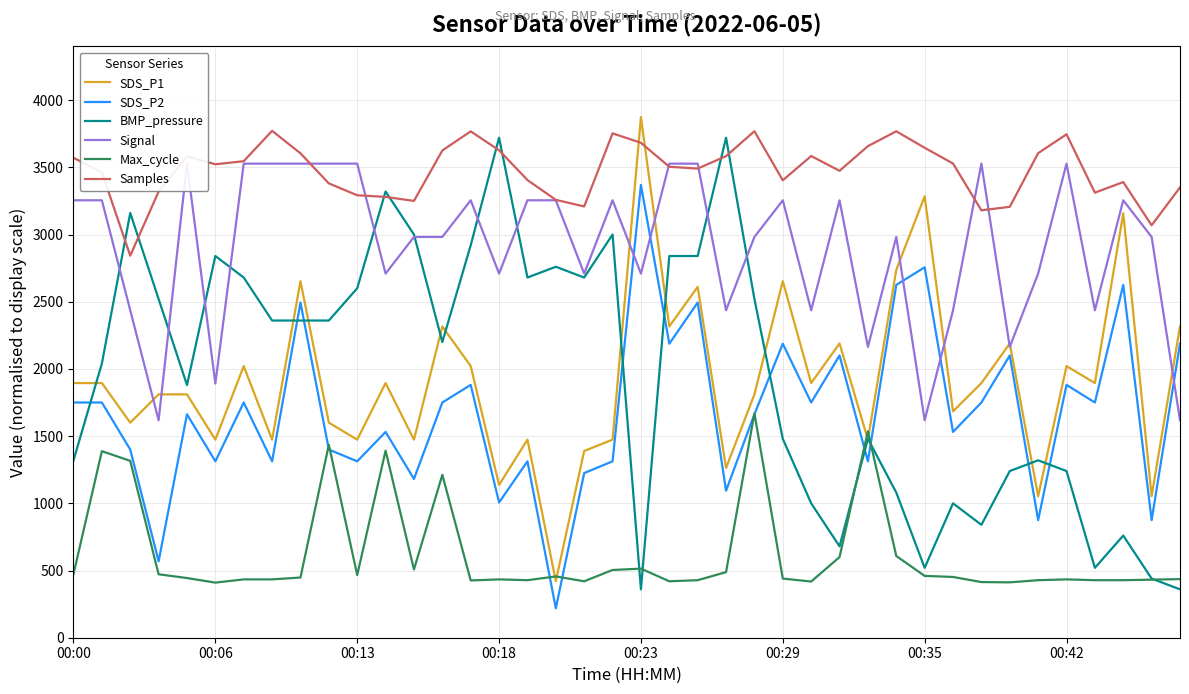

At which category does the chart reach its minimum across all series?

17